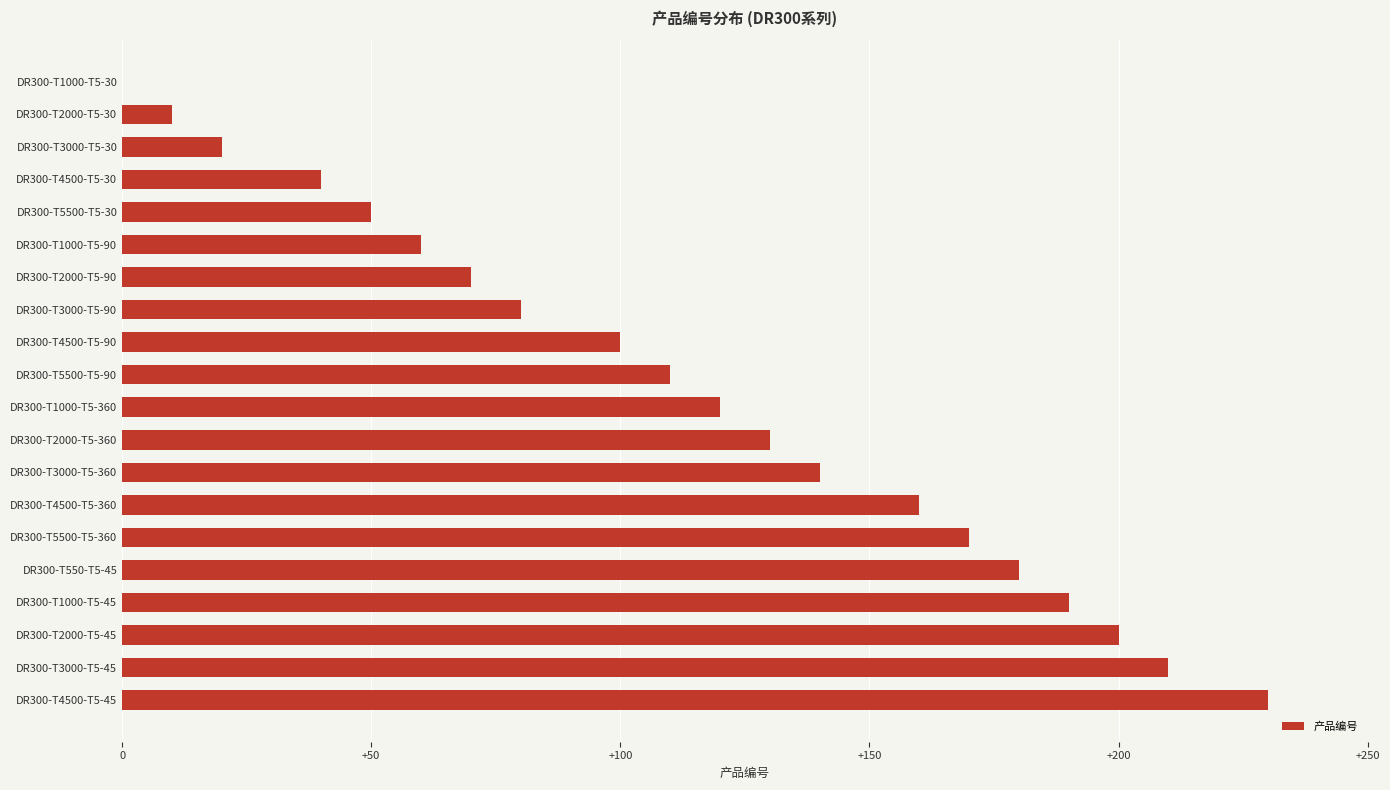

How many data points does each series have?

20